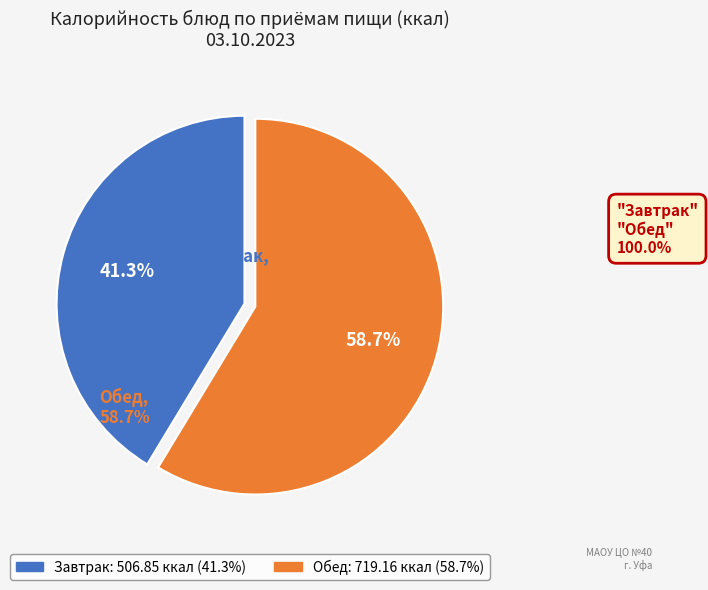

Is there a majority slice in this chart?

Yes